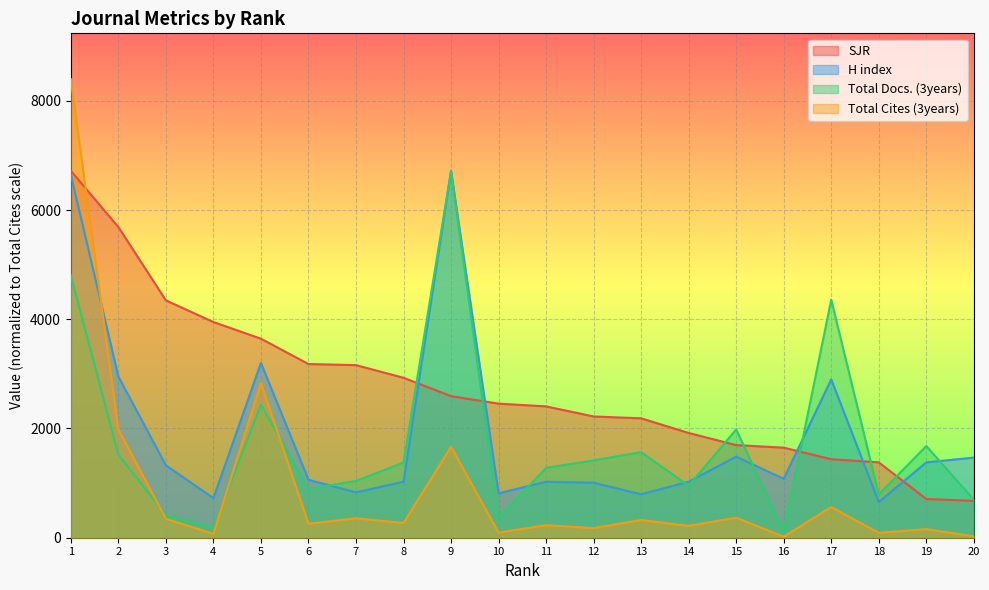

What is the average value of the Total Cites (3years) series?

921.4